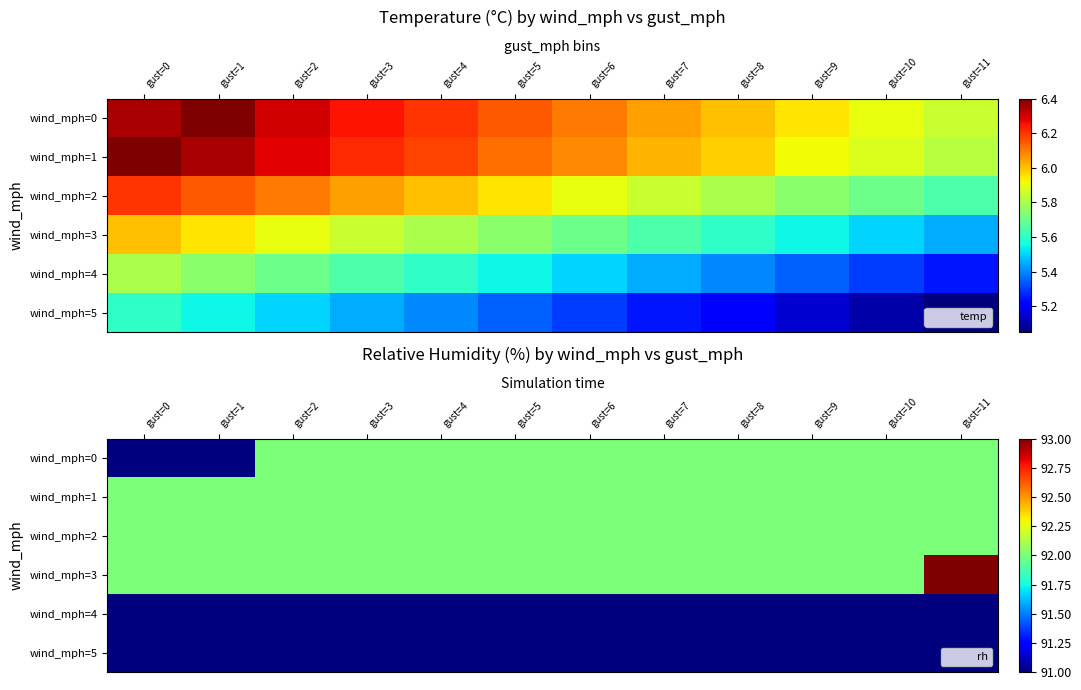

Rank the series at gust=2 from highest to lowest value.

wind_mph=0, wind_mph=1, wind_mph=2, wind_mph=3, wind_mph=4, wind_mph=5